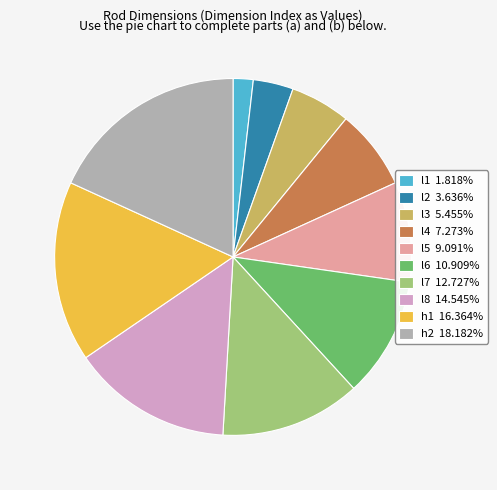

Combined, do h1 16.364% and l5 9.091% account for over 50%?

No